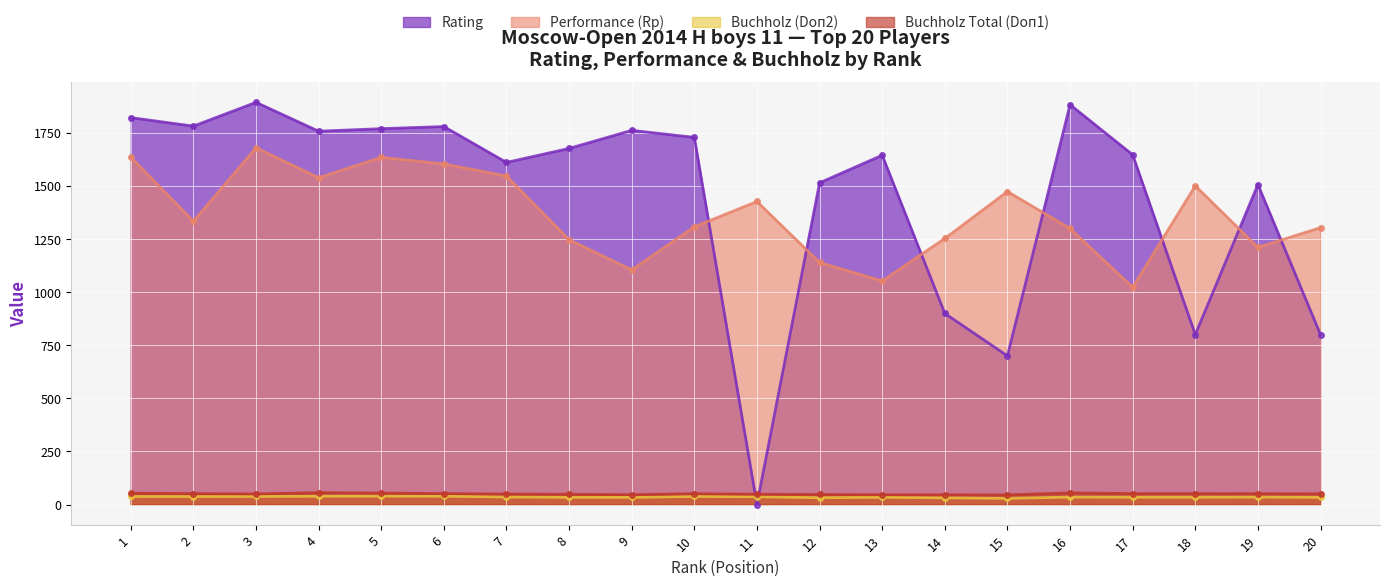

Between 14 and 19, which is larger?

19